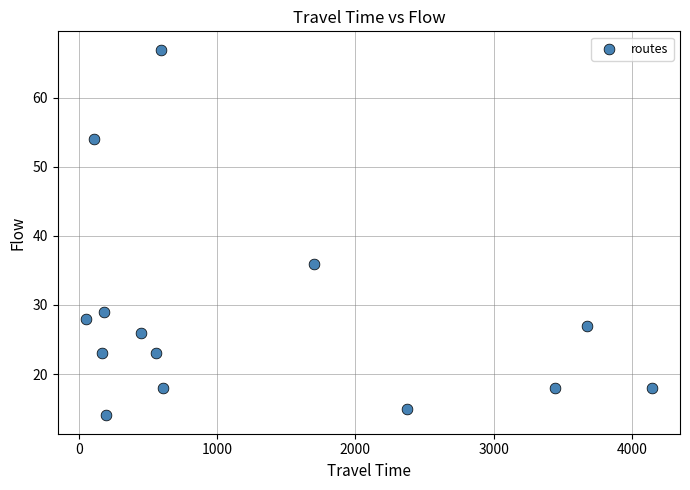

What is the range of Y values (max minus min)?

53